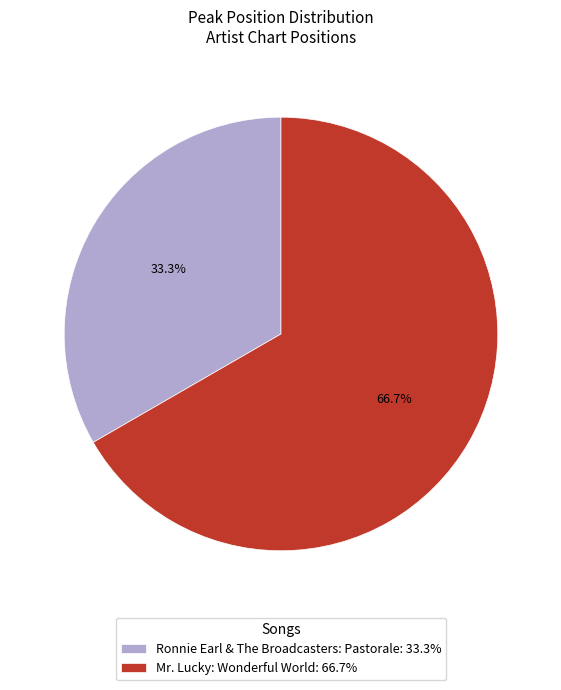

How many slices are in this pie chart?

2